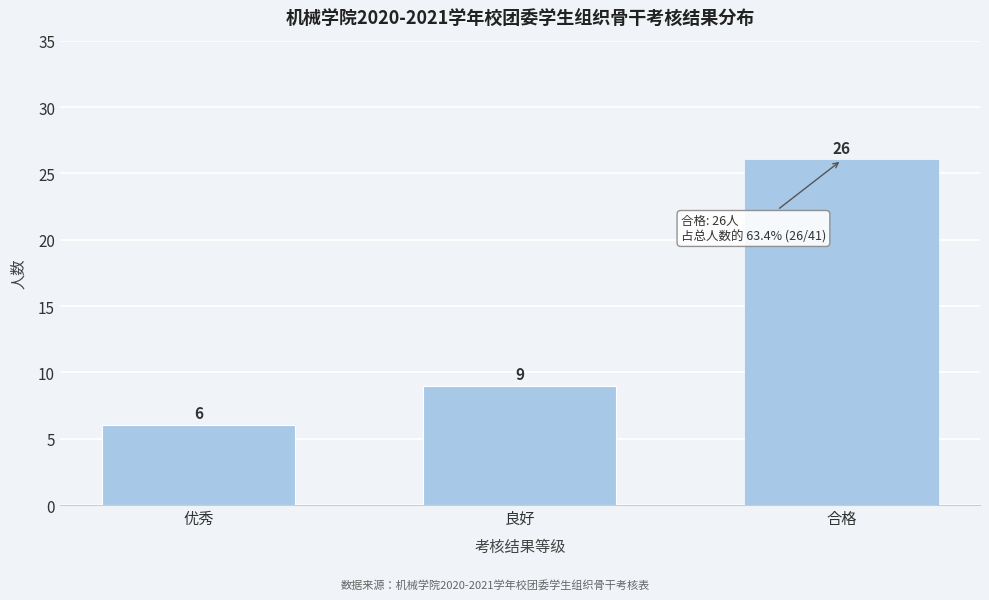

Reading left to right, list all the values displayed in this chart.

优秀=6	良好=9	合格=26